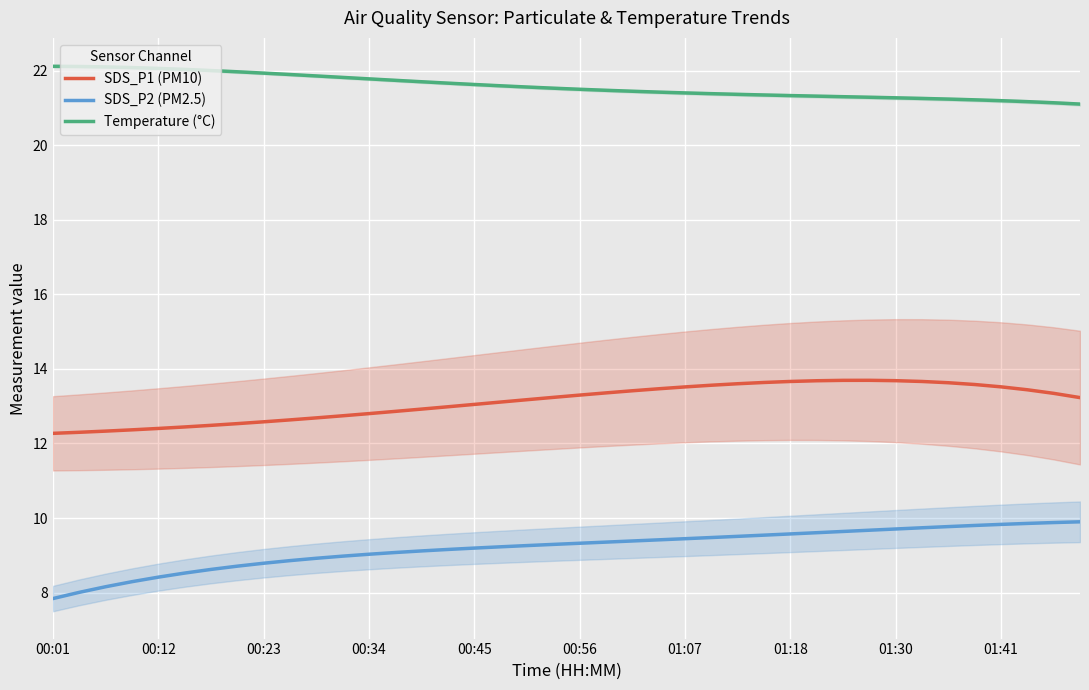

At which label does SDS_P1 (PM10) reach its minimum?

00:01